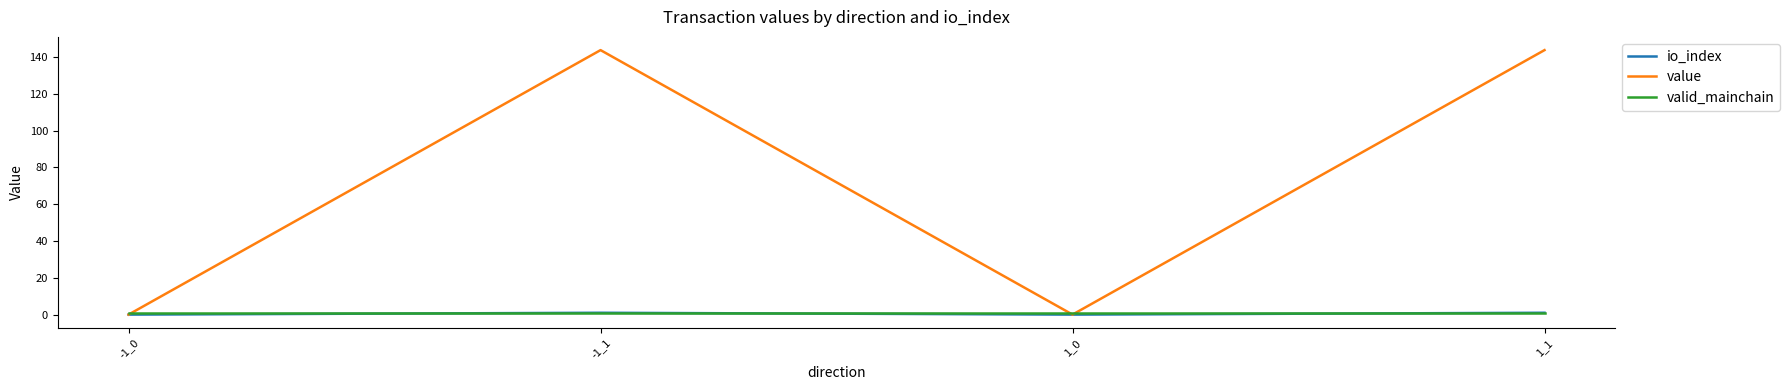

What is the total value across all series at -1_1?

145.7